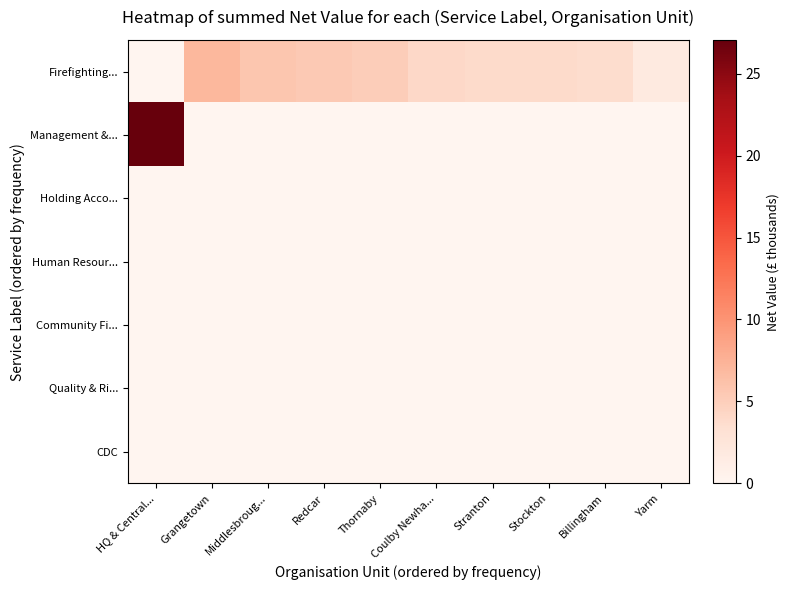

Between Stockton and Stranton, which is larger?

Stranton